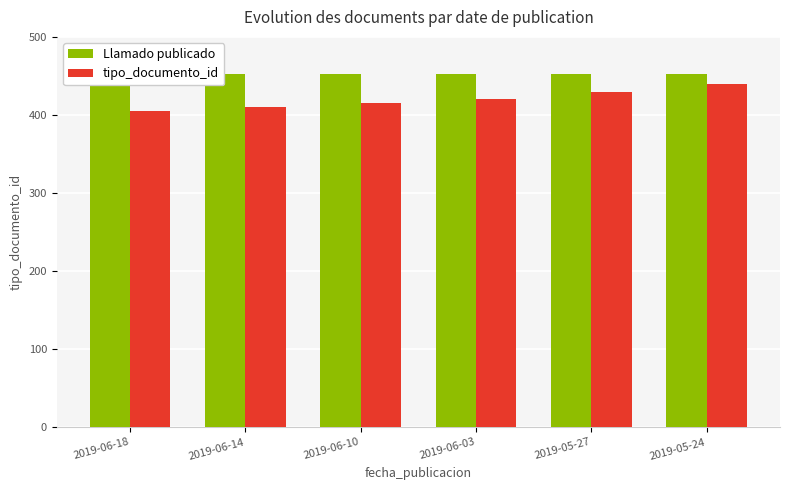

Reading left to right, transcribe all the data shown in this chart.

Llamado publicado: 452	452	452	452	452	452
tipo_documento_id: 405	410	415	420	430	440